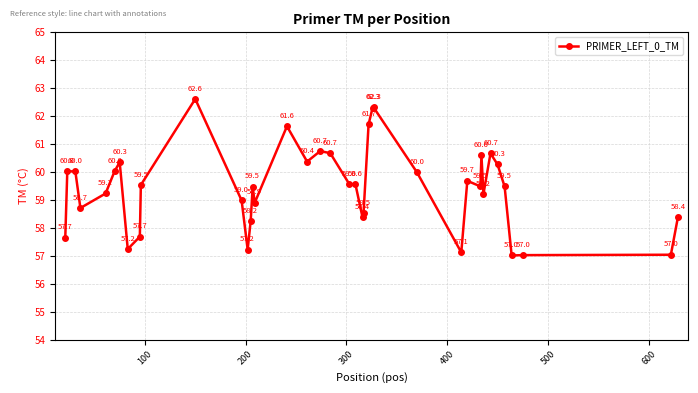

How many interior local peaks (higher than both neighbors) does the data have?

10